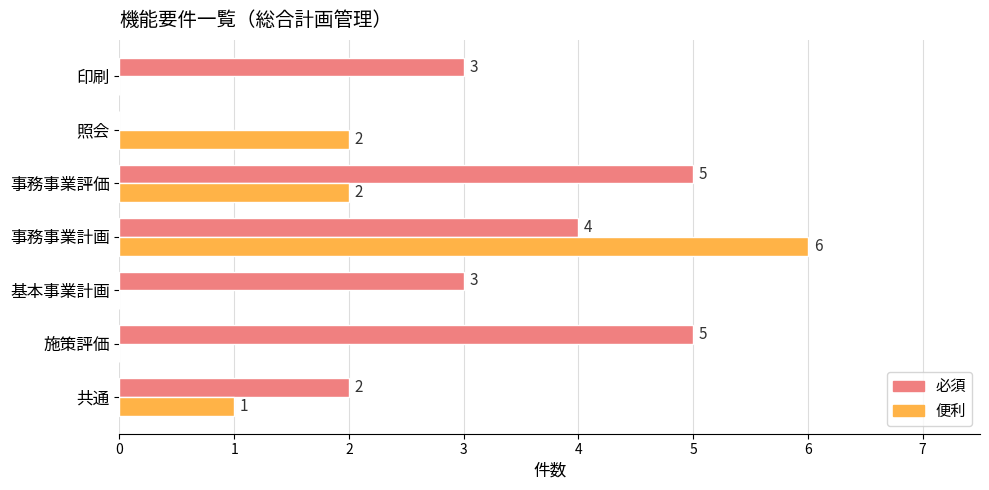

At which label is 必須 closest to 2?

共通